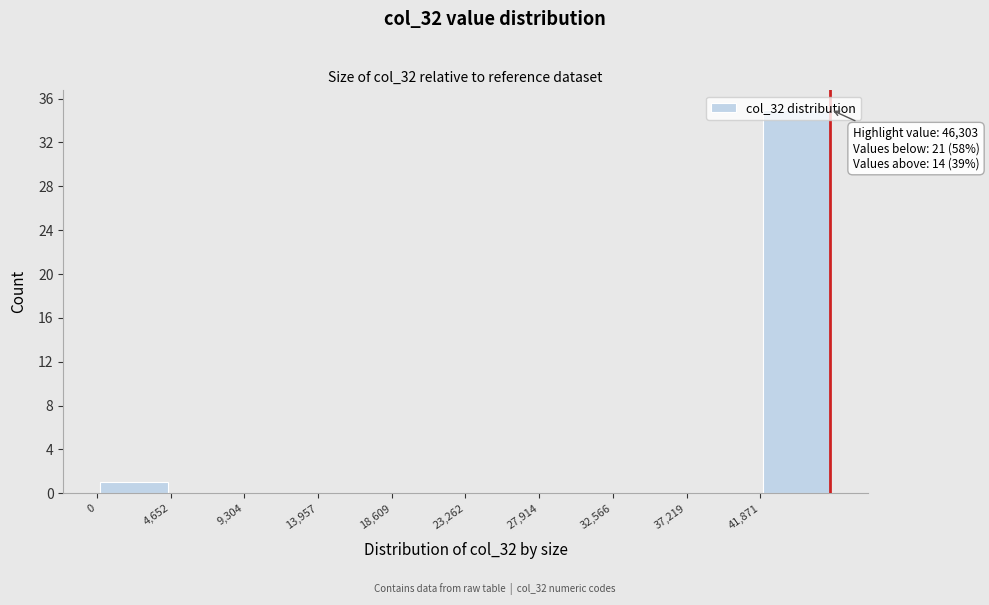

Which range on the x-axis has the tallest bar?

42000 to 46500